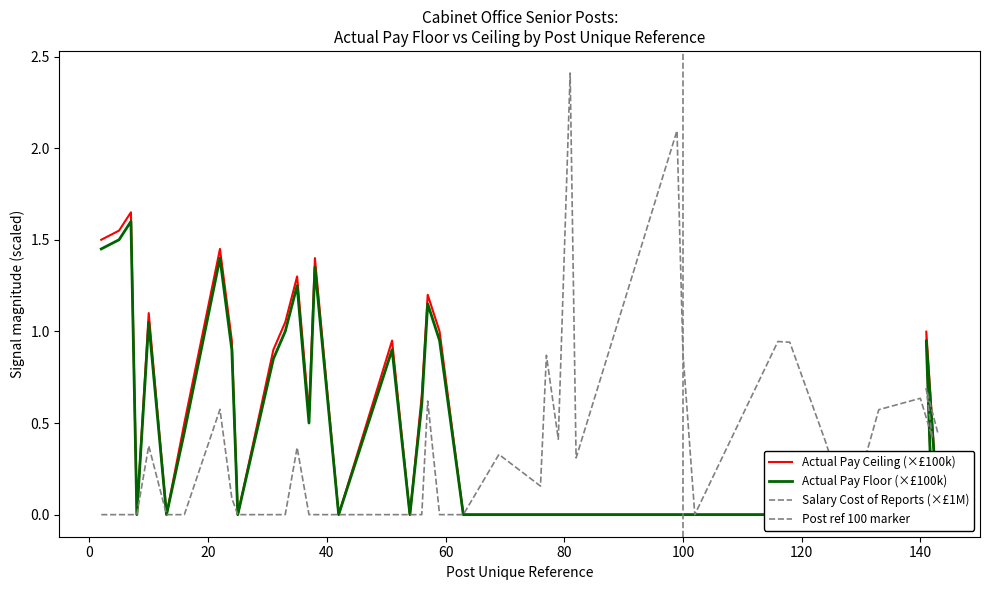

Which label corresponds to the smallest value in the chart?

8